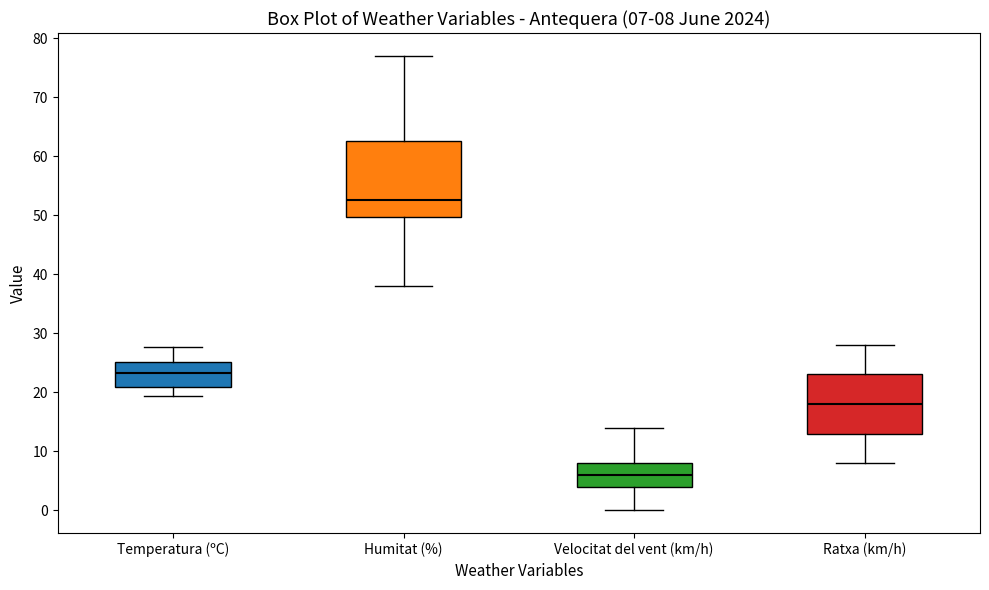

Comparing the boxes themselves (not the whiskers), which one is the tallest?

Humitat (%)